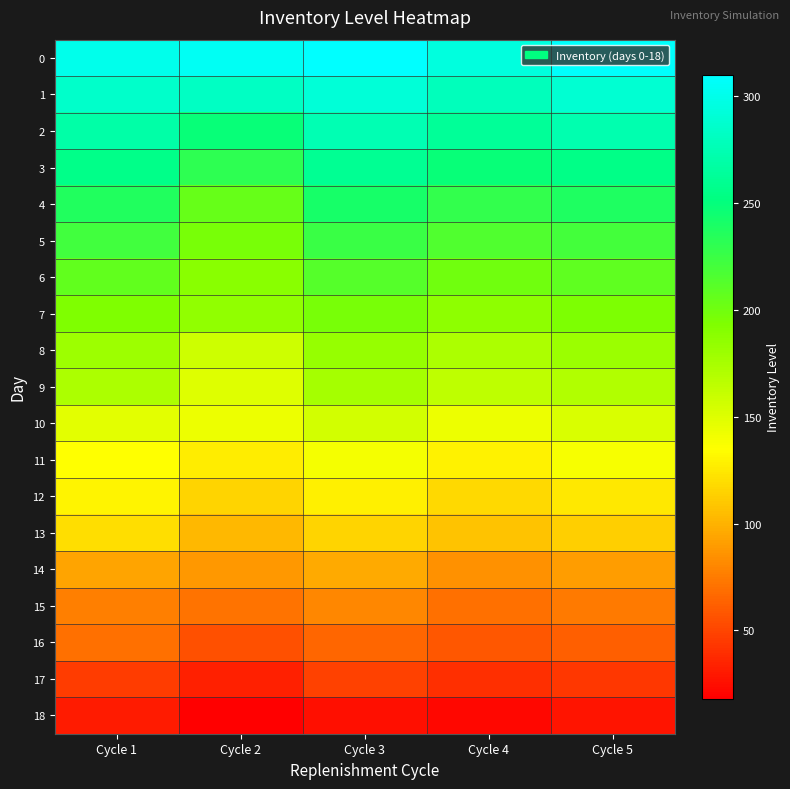

At which category is the sum across all series the highest?

Cycle 3